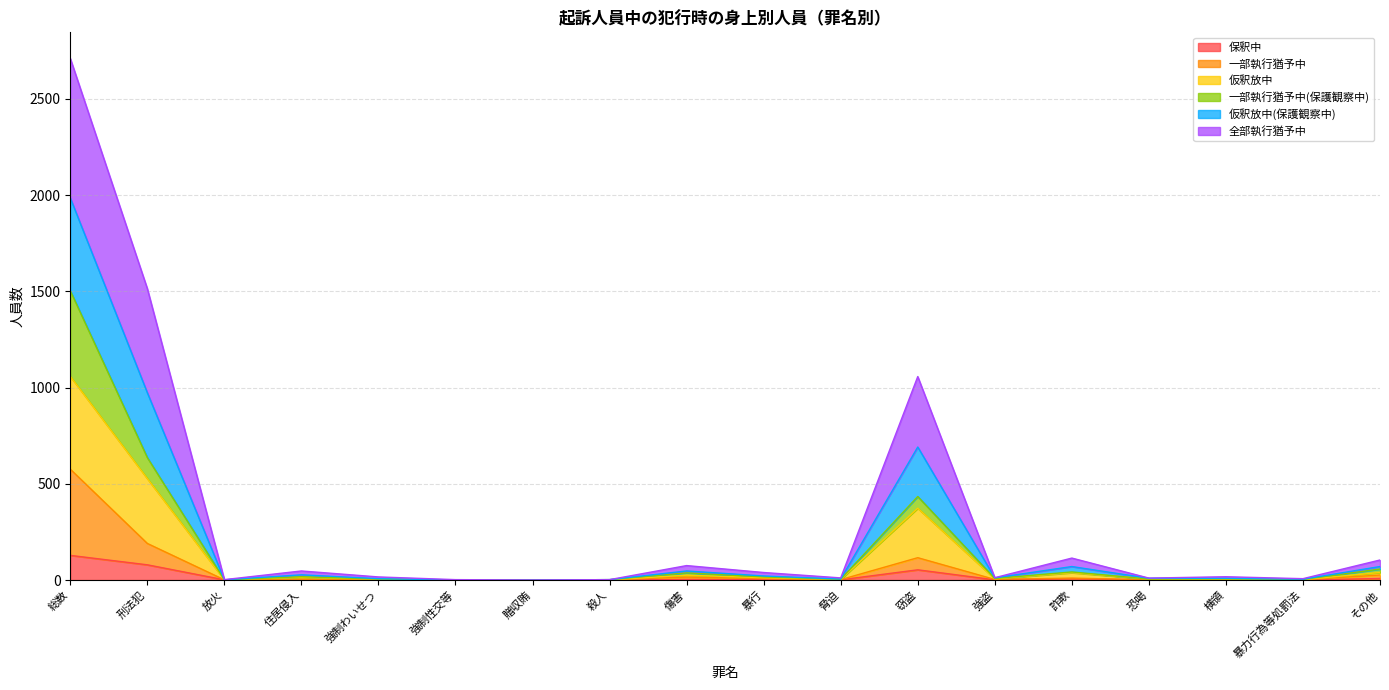

In 仮釈放中(保護観察中), how many points are lower than both neighbors (excluding endpoints)?

4